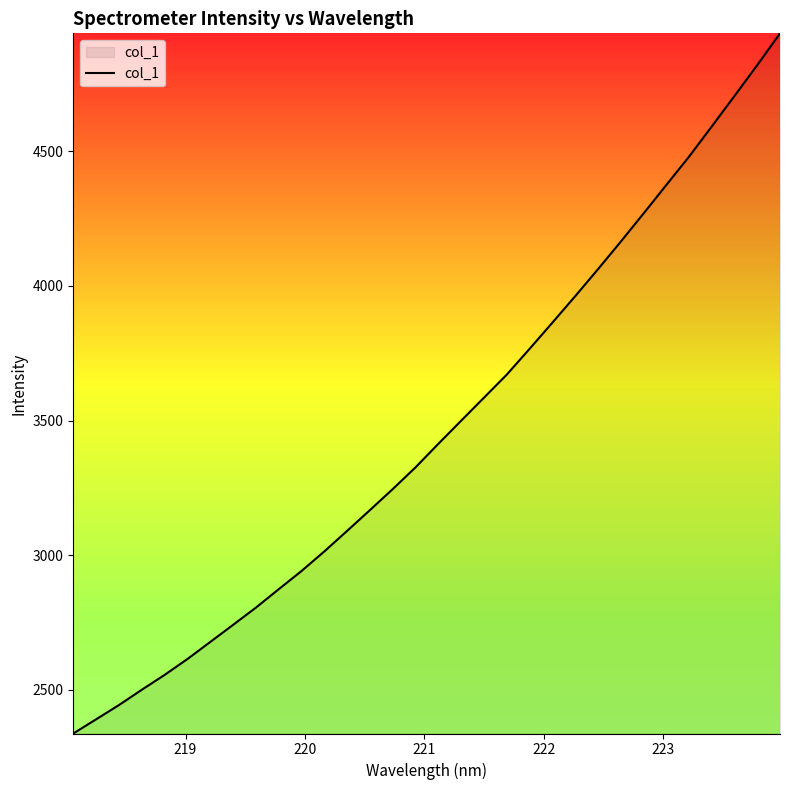

What is the difference between the maximum and minimum values?

2600.4